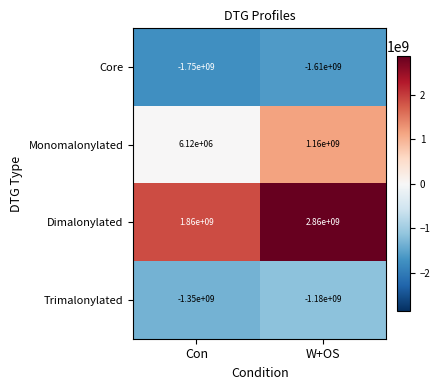

Is the value of Core at Con greater than the value of Dimalonylated at W+OS?

No